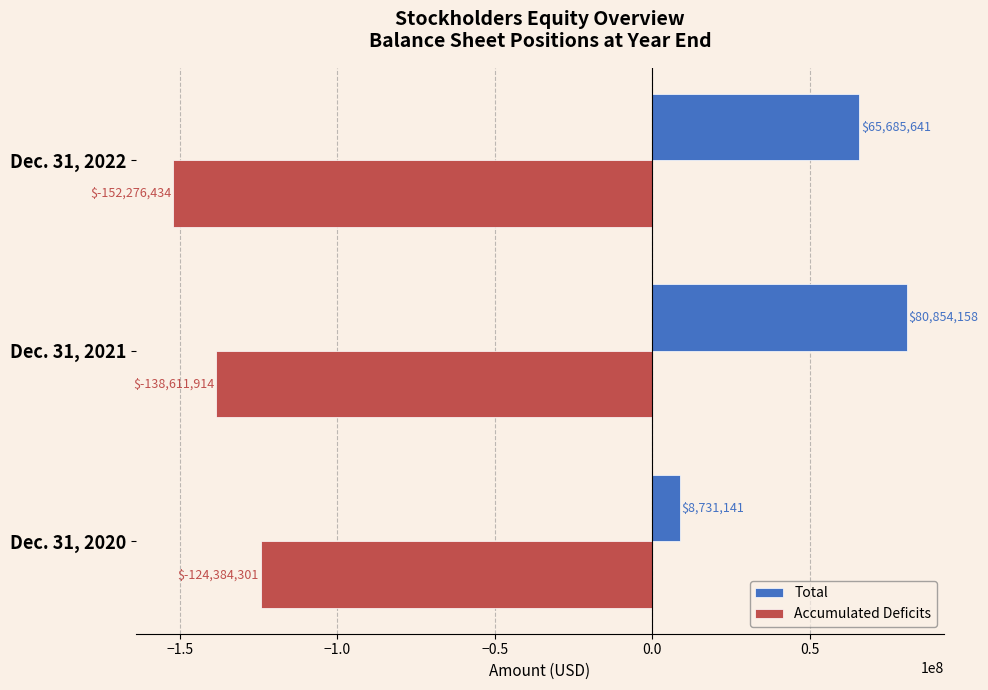

What is the sum of all Total values?

155270940